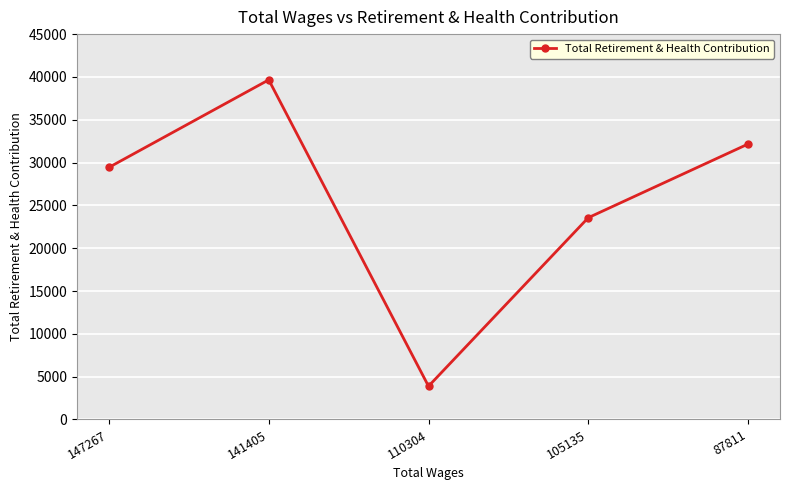

What is the value of the 1st point from the left?

29440